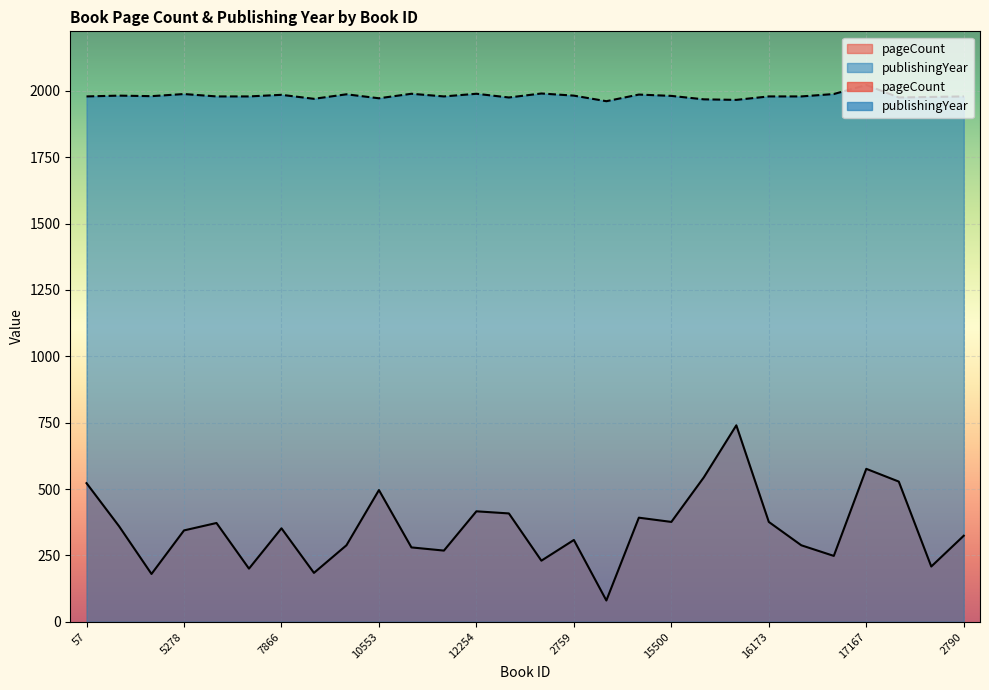

True or false: pageCount and publishingYear intersect in this chart.

False